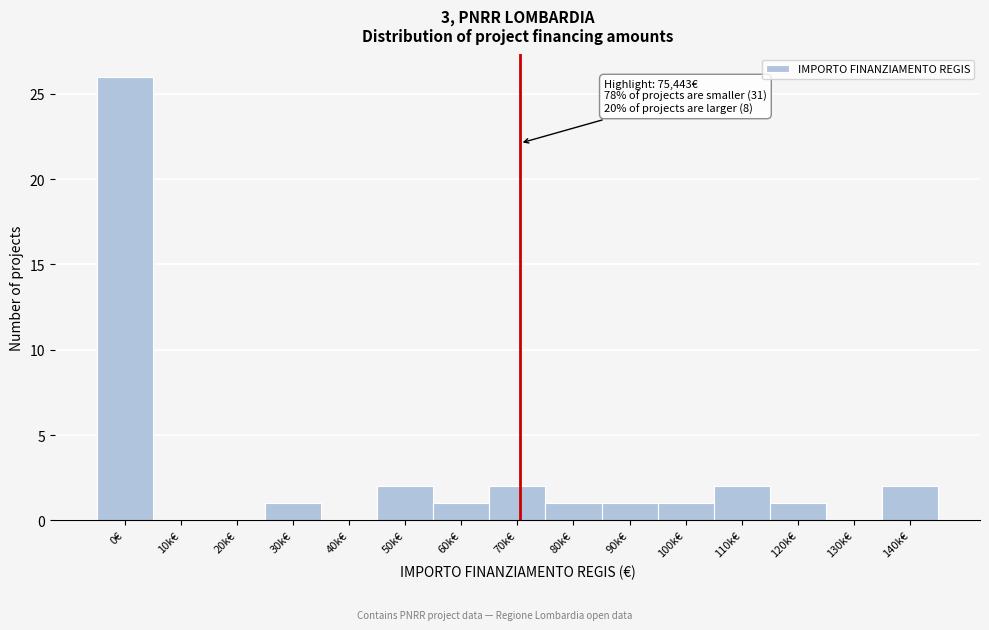

Reading right to left, what are all the values shown in this chart?

140k€=2	130k€=0	120k€=1	110k€=2	100k€=1	90k€=1	80k€=1	70k€=2	60k€=1	50k€=2	40k€=0	30k€=1	20k€=0	10k€=0	0€=26